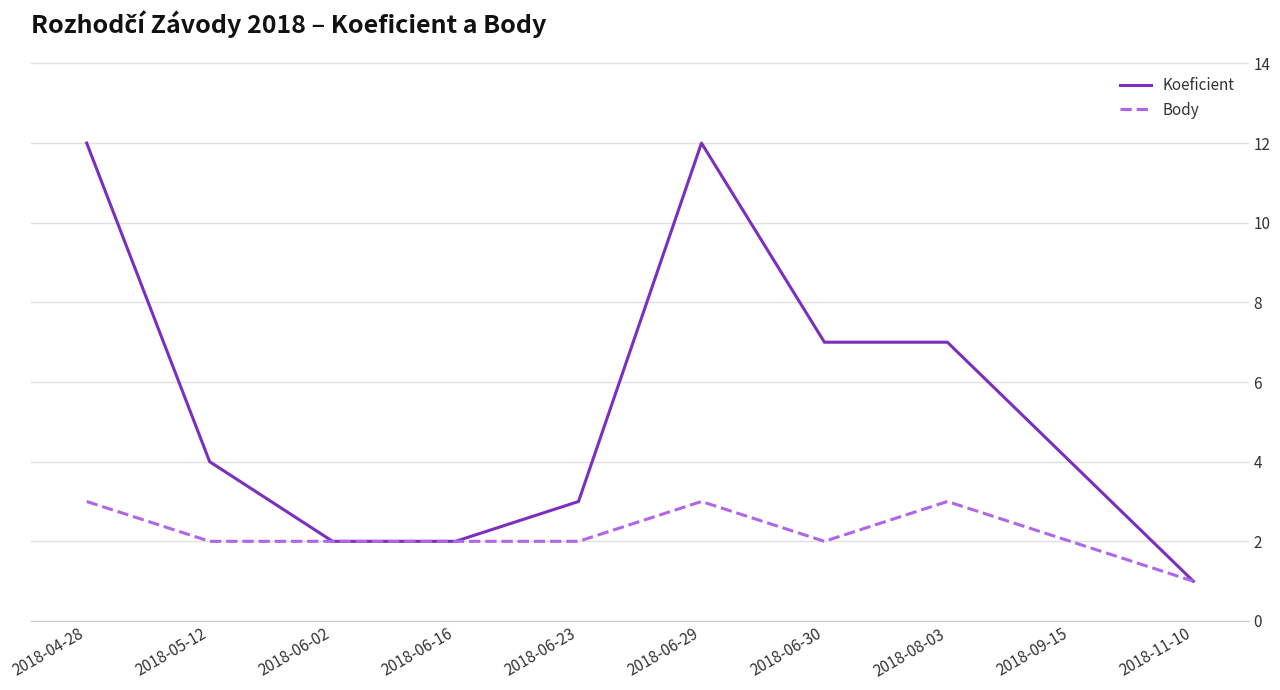

Which series changed the most between 2018-06-29 and 2018-08-03?

Koeficient